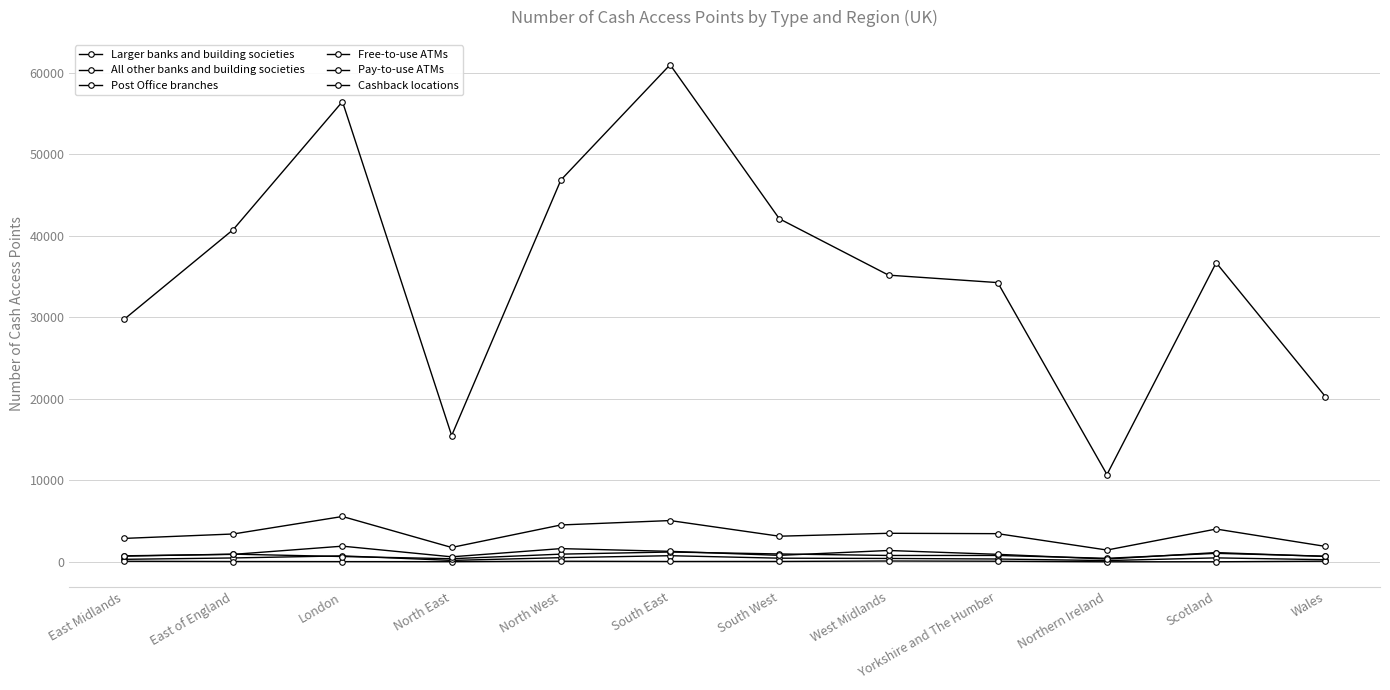

Rank the series by their maximum value, from lowest to highest.

All other banks and building societies, Larger banks and building societies, Post Office branches, Pay-to-use ATMs, Free-to-use ATMs, Cashback locations